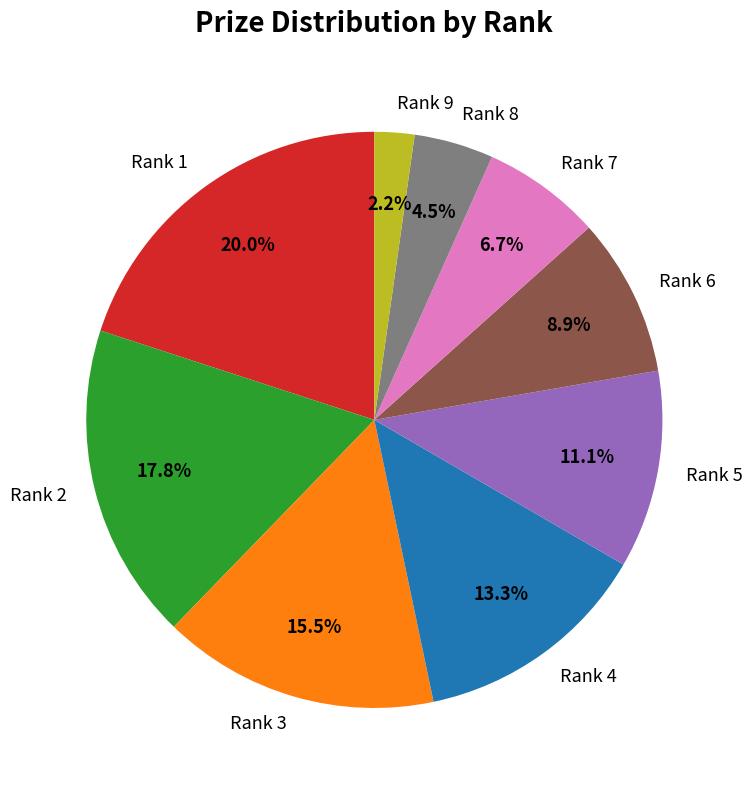

How much of the chart is everything except Rank 7?

93.3%